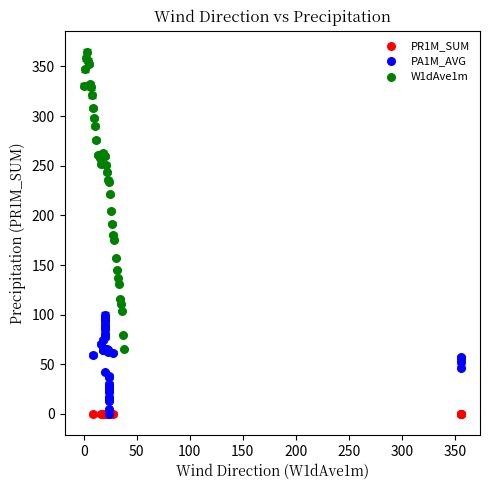

Which series contains the highest Y value?

W1dAve1m